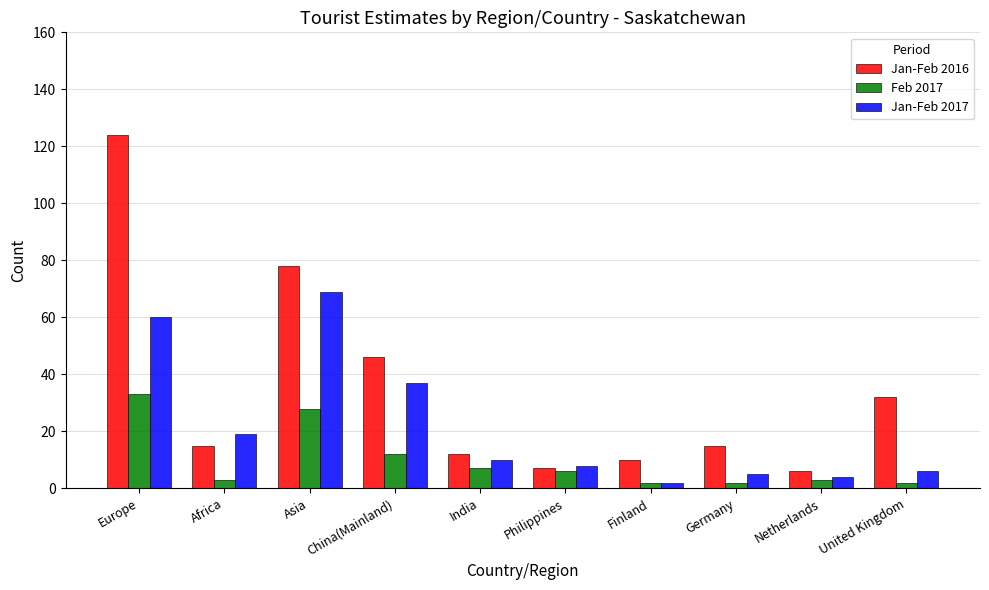

Rank the series by their maximum value, from highest to lowest.

Jan-Feb 2016, Jan-Feb 2017, Feb 2017